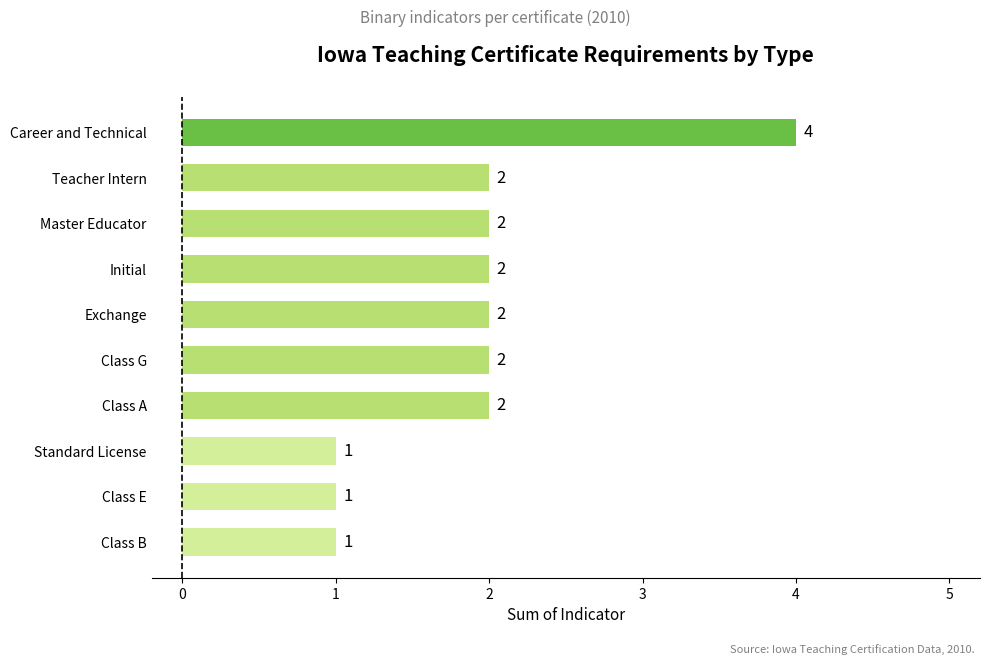

Is it true that the value at Class E is 1?

True